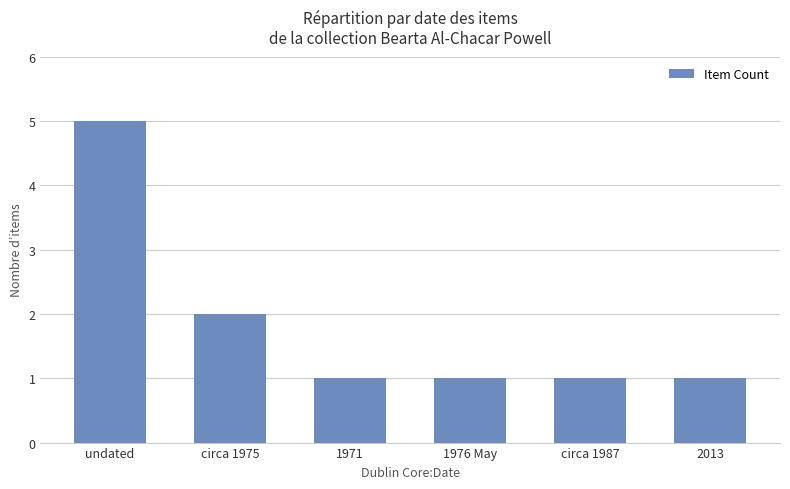

Which label corresponds to the largest value in the chart?

undated